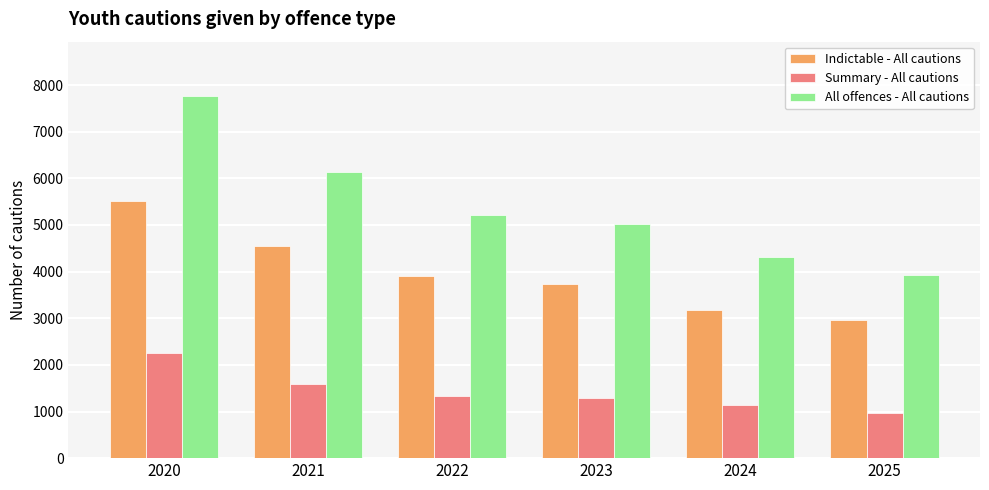

Reading right to left, list all the values displayed in this chart.

Indictable - All cautions: 2962	3184	3731	3898	4541	5515
Summary - All cautions: 965	1133	1282	1322	1600	2251
All offences - All cautions: 3927	4317	5014	5220	6141	7766